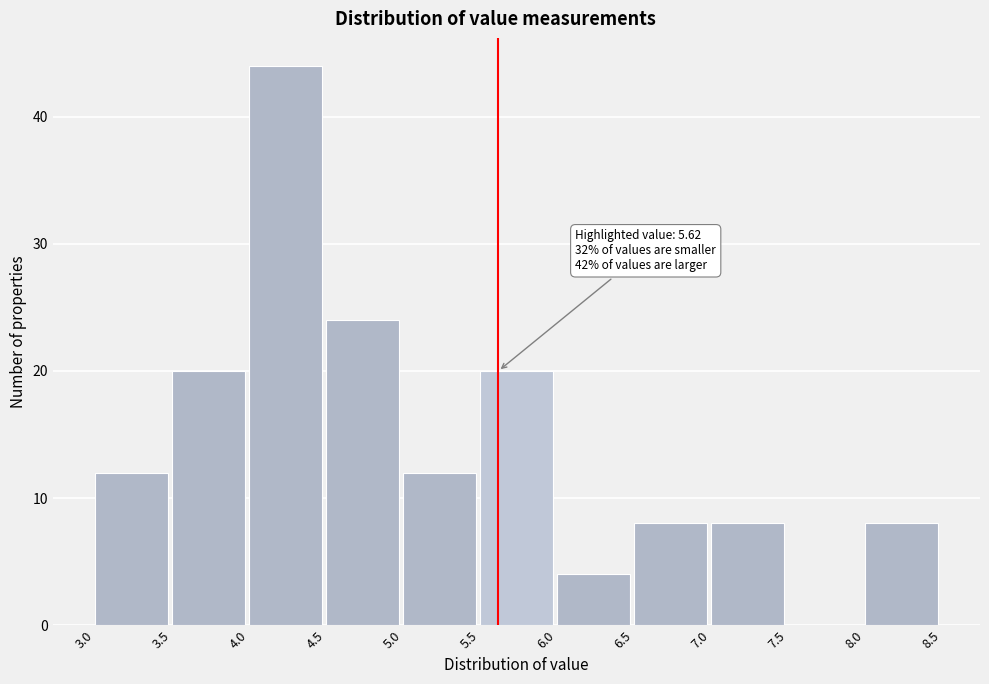

Which range on the x-axis has the tallest bar?

4.0 to 4.5